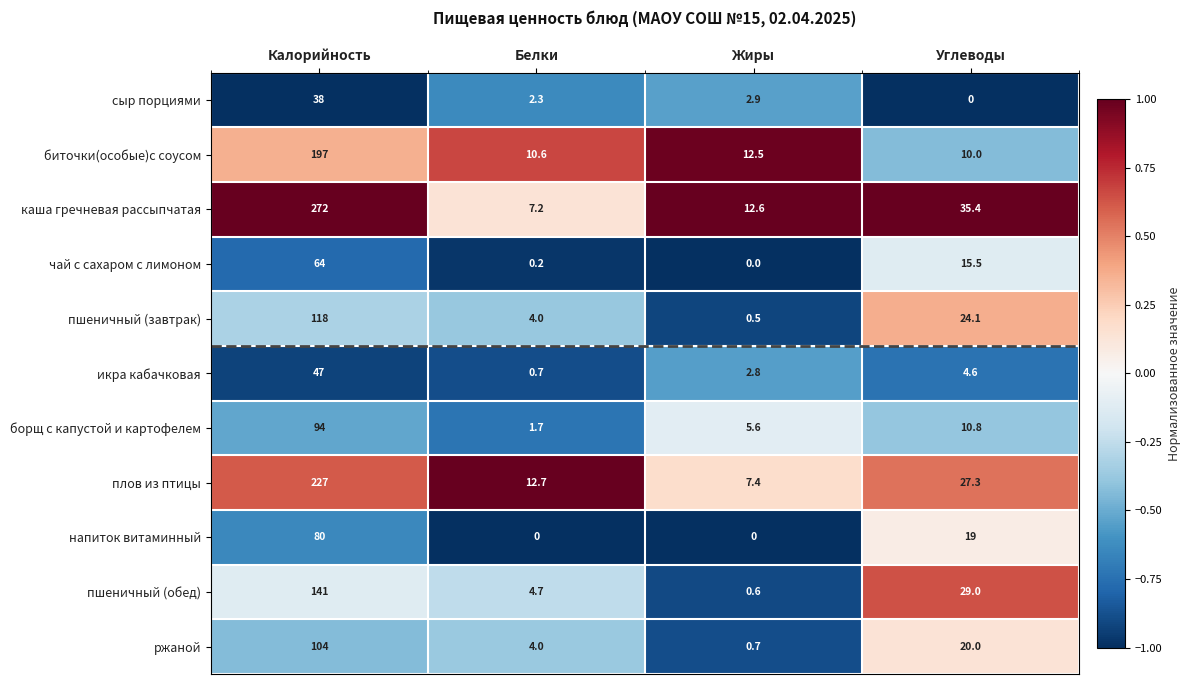

Rank the series at Углеводы from highest to lowest value.

каша гречневая рассыпчатая, пшеничный (обед), плов из птицы, пшеничный (завтрак), ржаной, напиток витаминный, чай с сахаром с лимоном, борщ с капустой и картофелем, биточки(особые)с соусом, икра кабачковая, сыр порциями